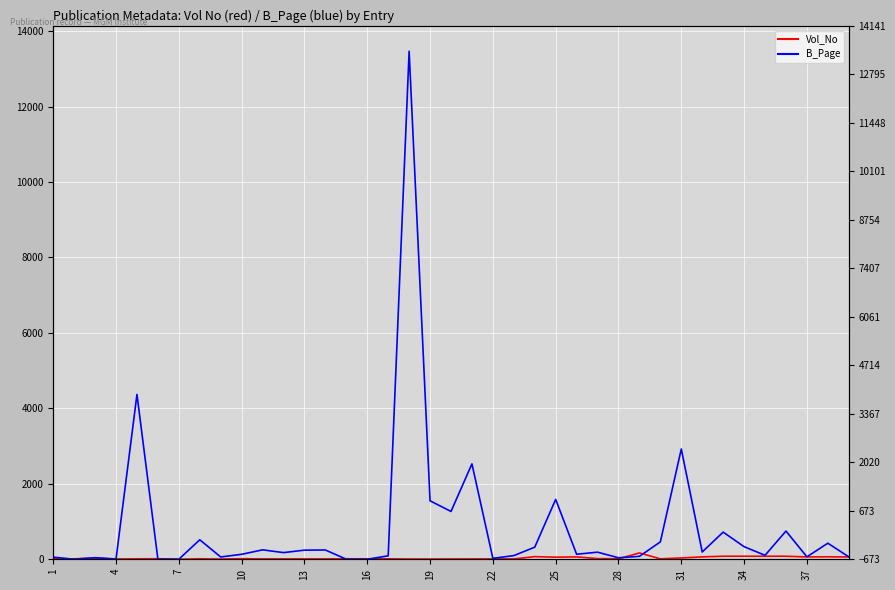

What is the maximum value for B_Page?

13468